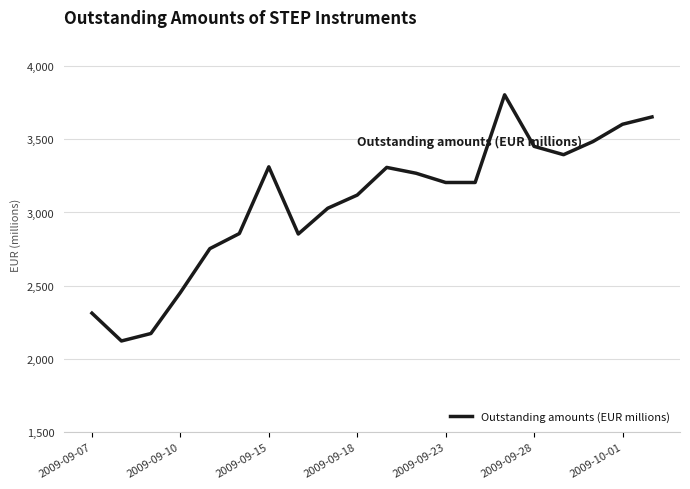

What is the greatest value displayed?

3804